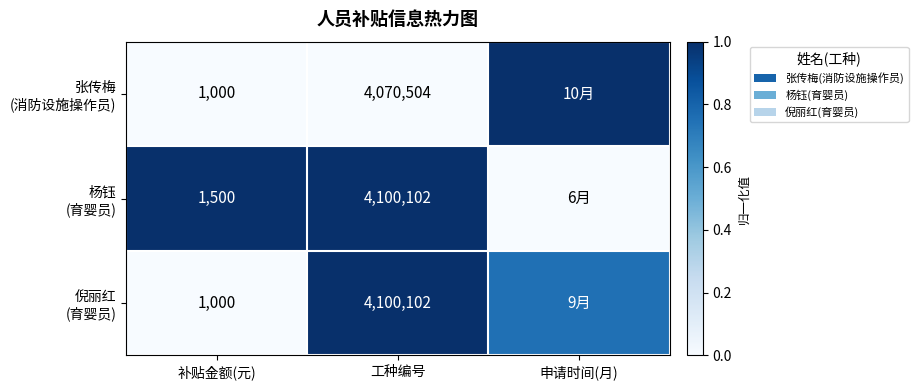

At which category is the sum across all series the highest?

工种编号